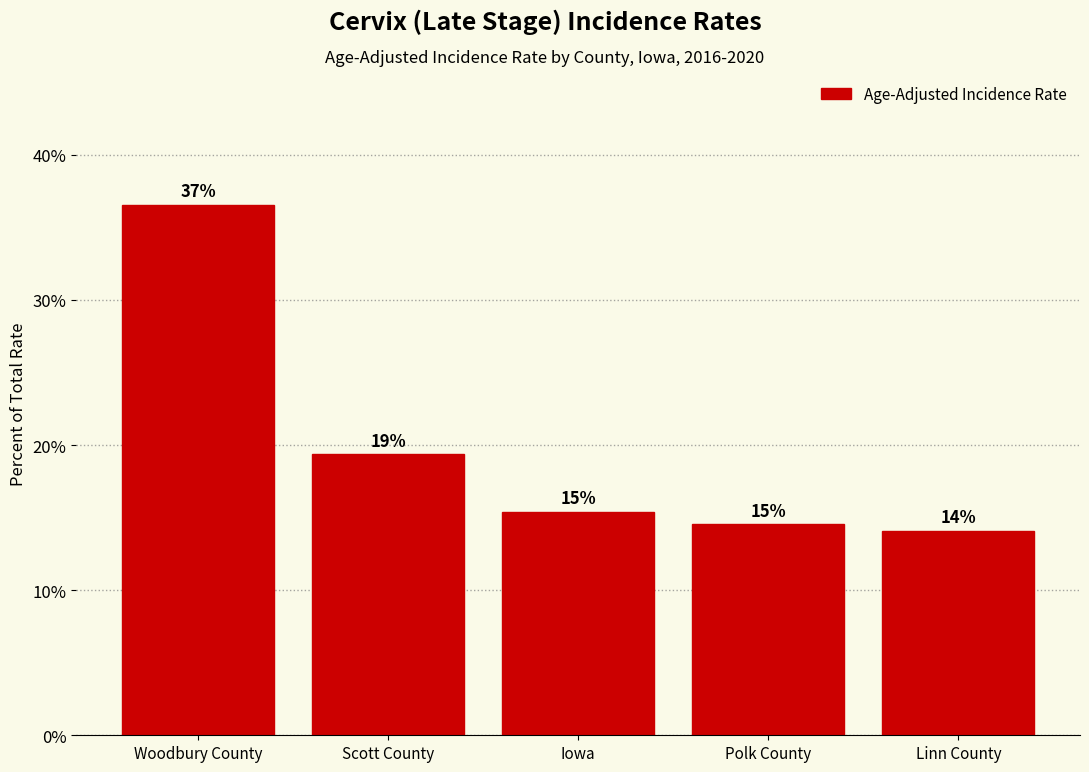

How many bars are there in total?

5